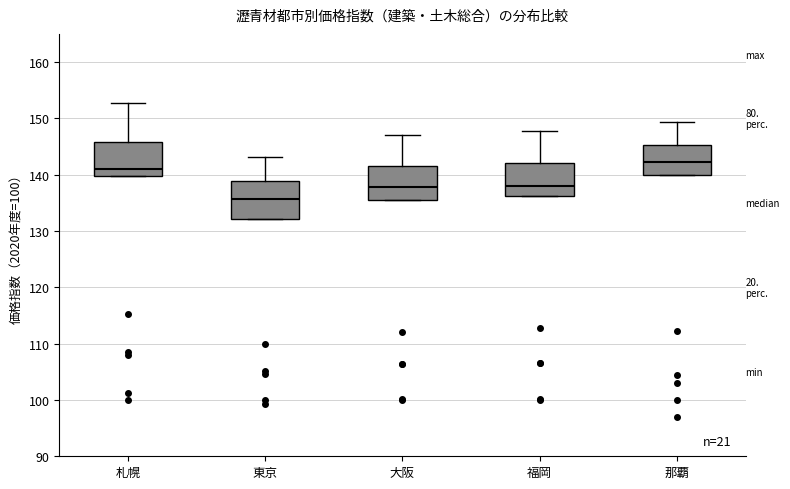

Reading left to right, transcribe this box plot: for each box, give where its median line is, the range the box spans, and where its two whiskers end, as read against the y-axis. The values are not printed on the chart, so give them approximately, as read against the axis.

札幌: median 141, box 140 to 146, whiskers 140 to 153
東京: median 136, box 132 to 139, whiskers 132 to 143
大阪: median 138, box 136 to 142, whiskers 136 to 147
福岡: median 138, box 136 to 142, whiskers 136 to 148
那覇: median 142, box 140 to 145, whiskers 140 to 149